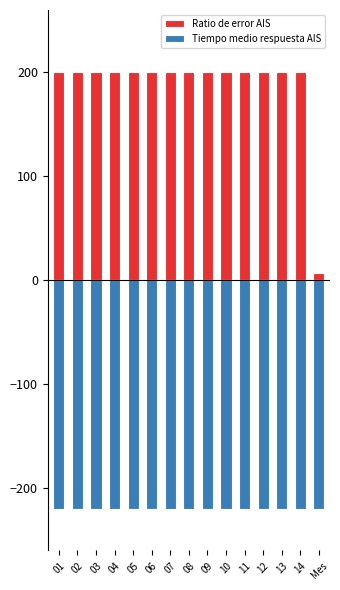

What is the sum of all Tiempo medio respuesta AIS values?

-3300.0